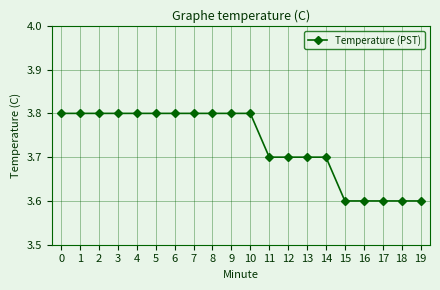

What is the change in value from 7 to 14?

-0.1